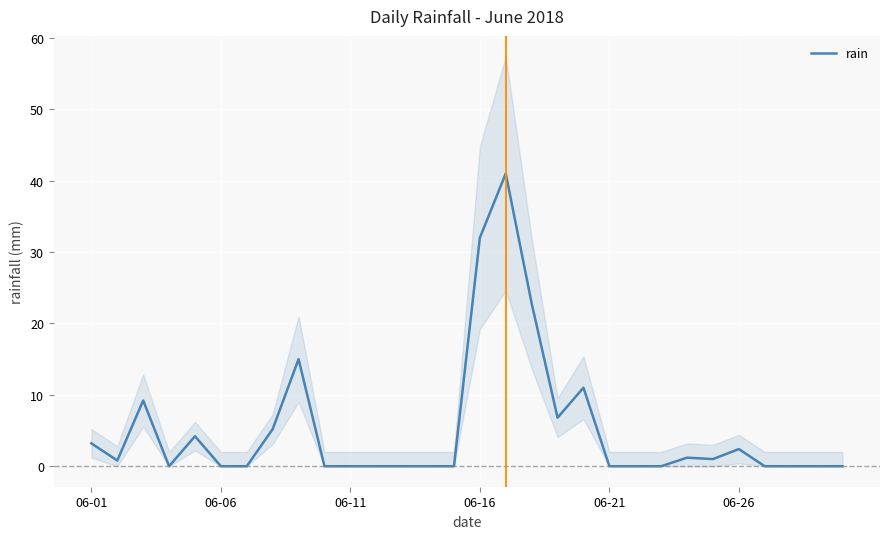

What is the maximum value shown in the chart?

41.0